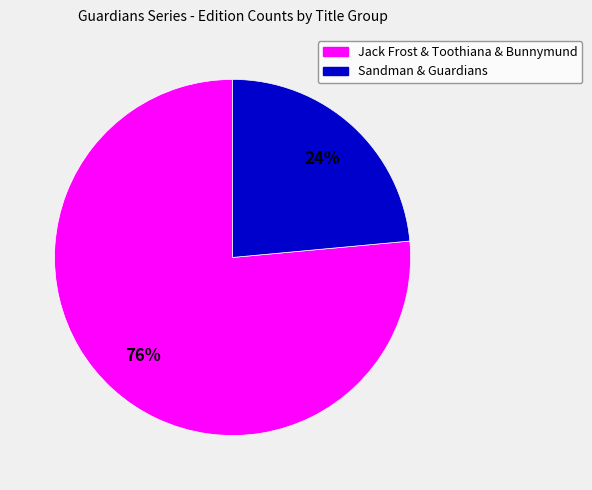

What percentage do E. Aster Bunnymund and the Warrior Eggs and Toothiana, Queen of the Tooth Fairy Armies together represent?

47.1%